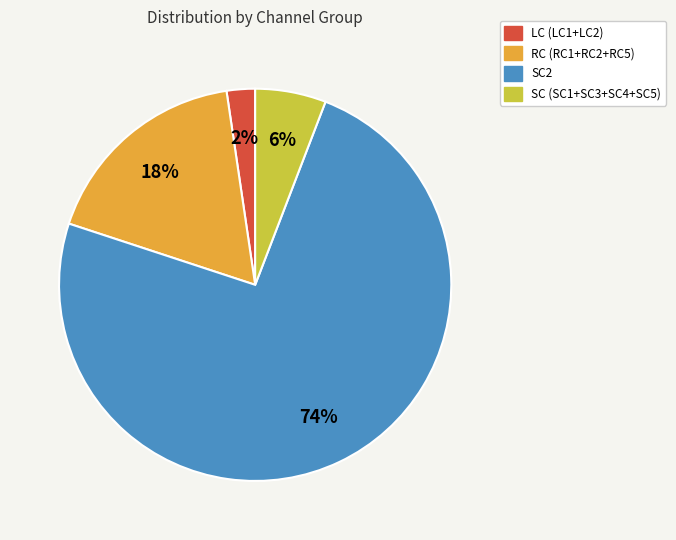

Does any single category account for the majority?

Yes